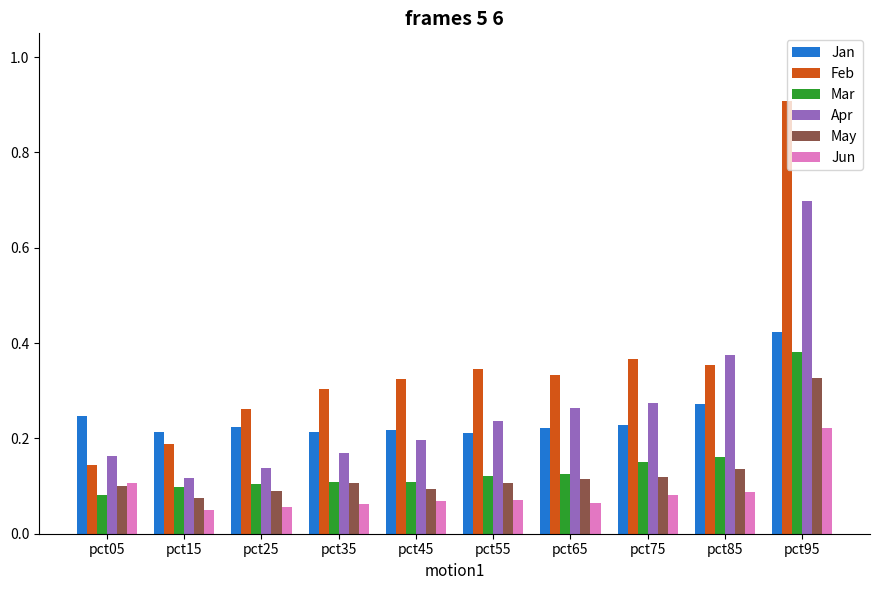

How many May values are between 0 and 1?

10